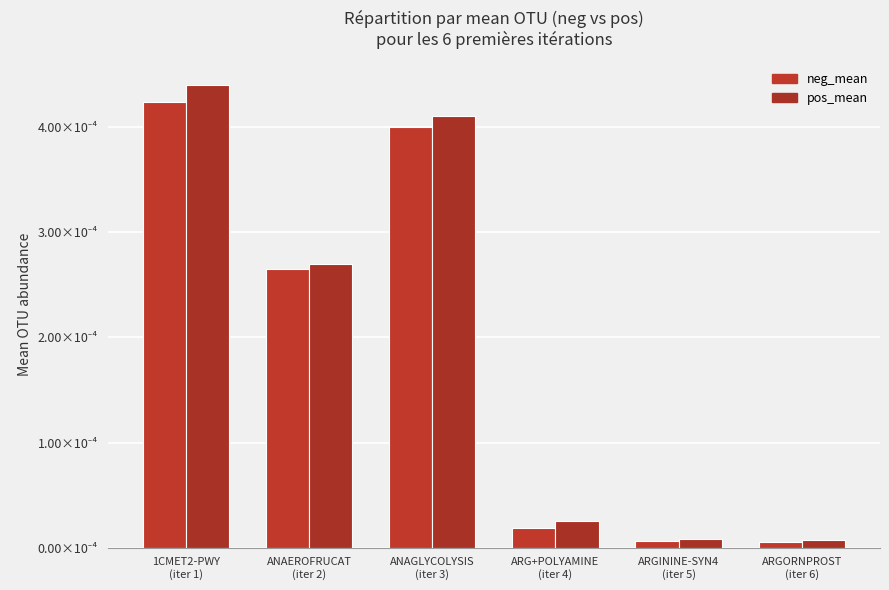

At how many categories does at least one series exceed 0?

6